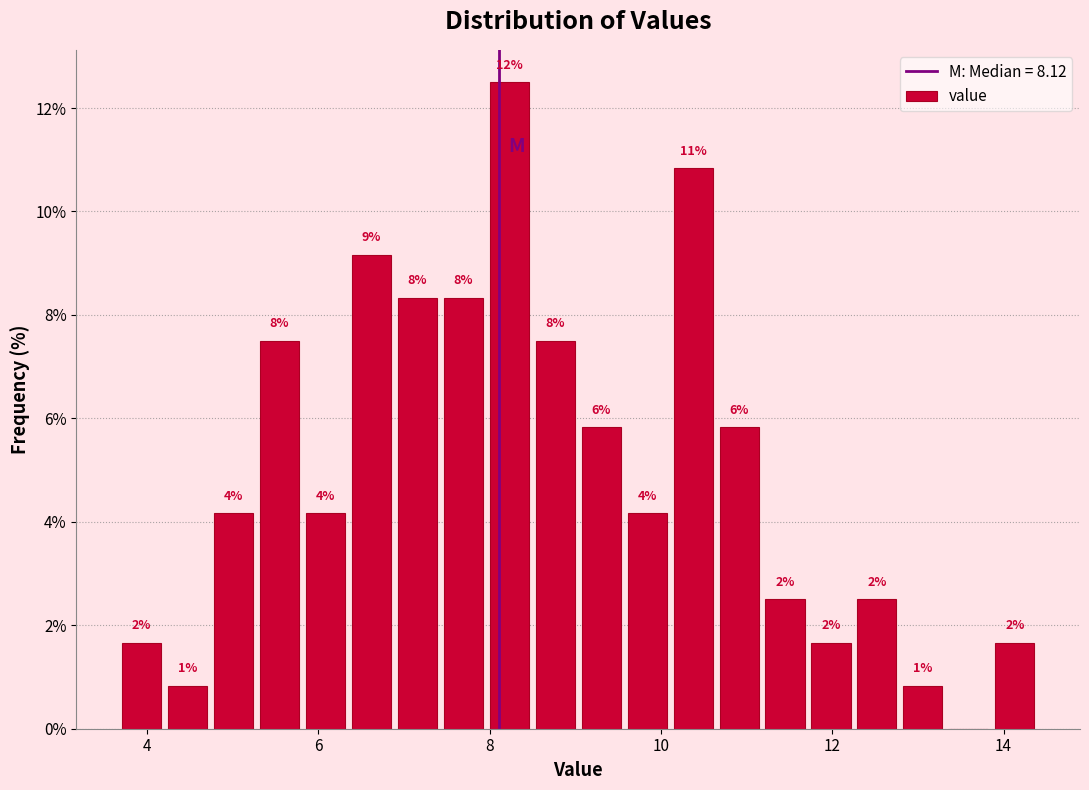

Read against the x-axis, roughly where is the centre of the tallest bar?

8.2